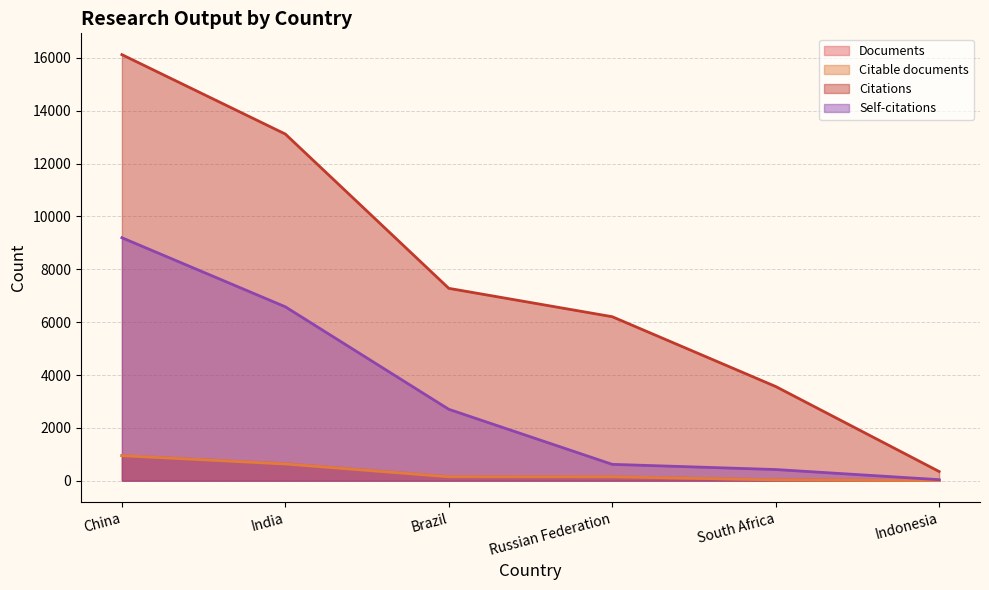

Which has a higher value, India or South Africa?

India